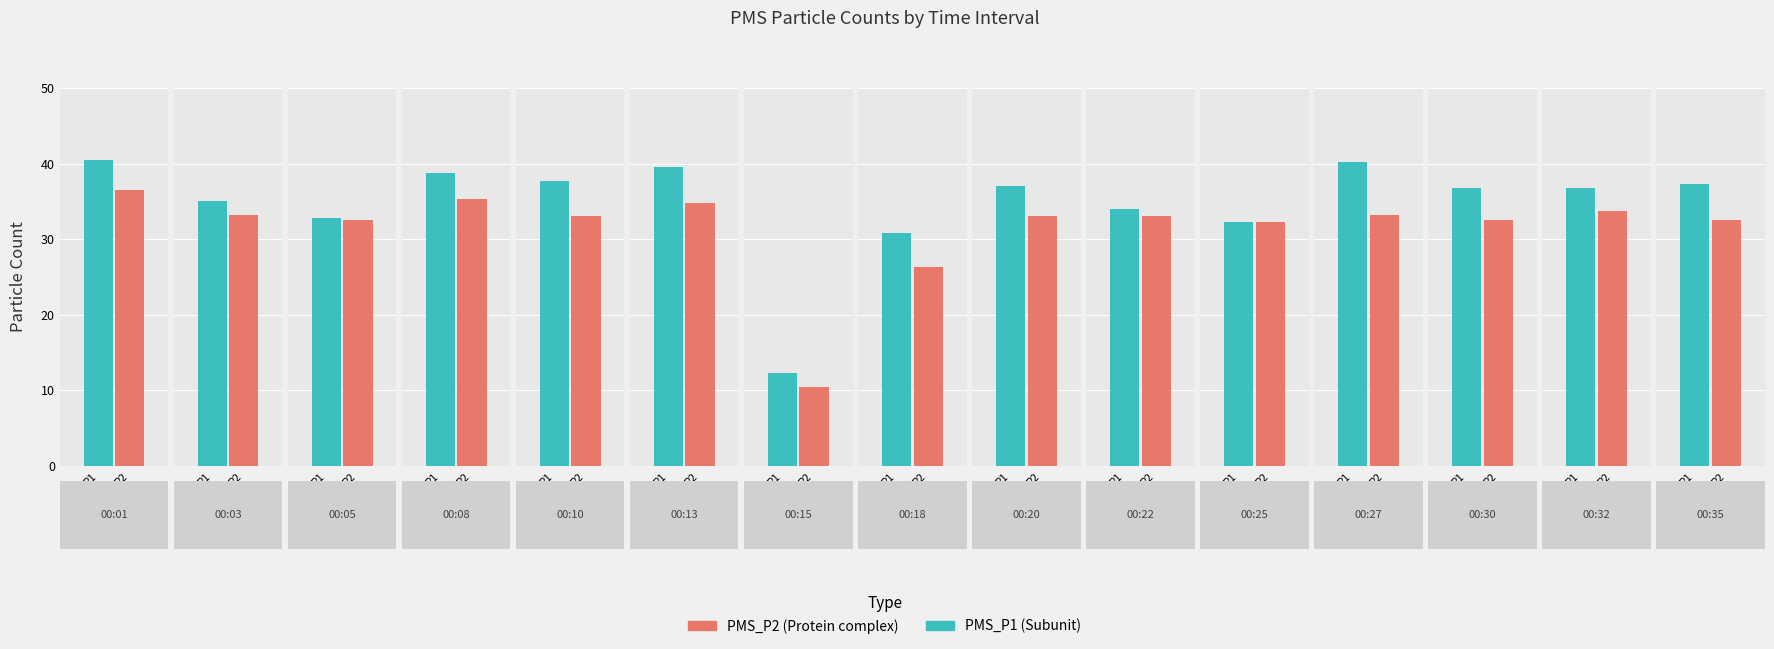

The PMS_P2 series shows 32.5 at 00:35. True or false?

True